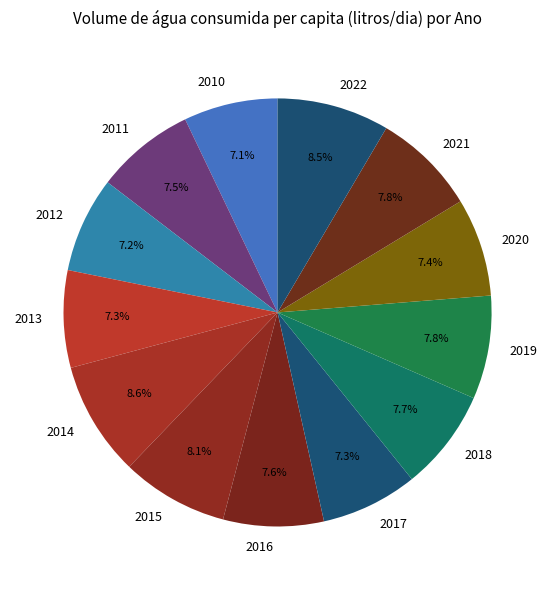

What percentage is the 2010 slice, to the nearest percent?

7%